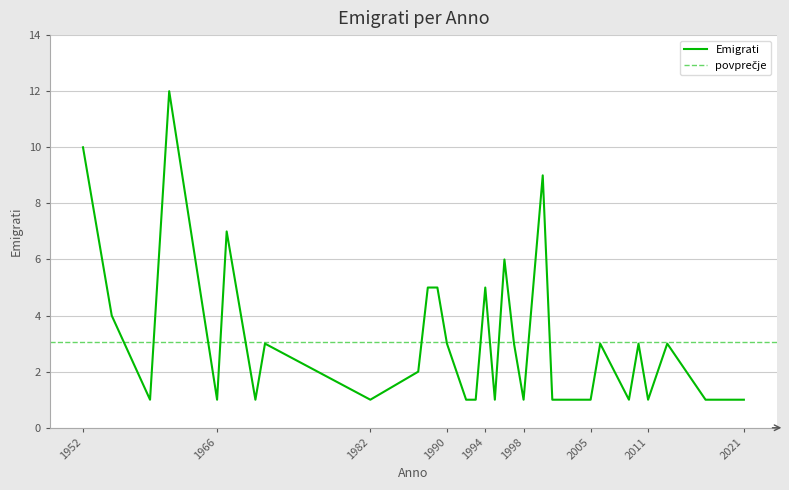

Where is the data nearest to the value 6?

1996